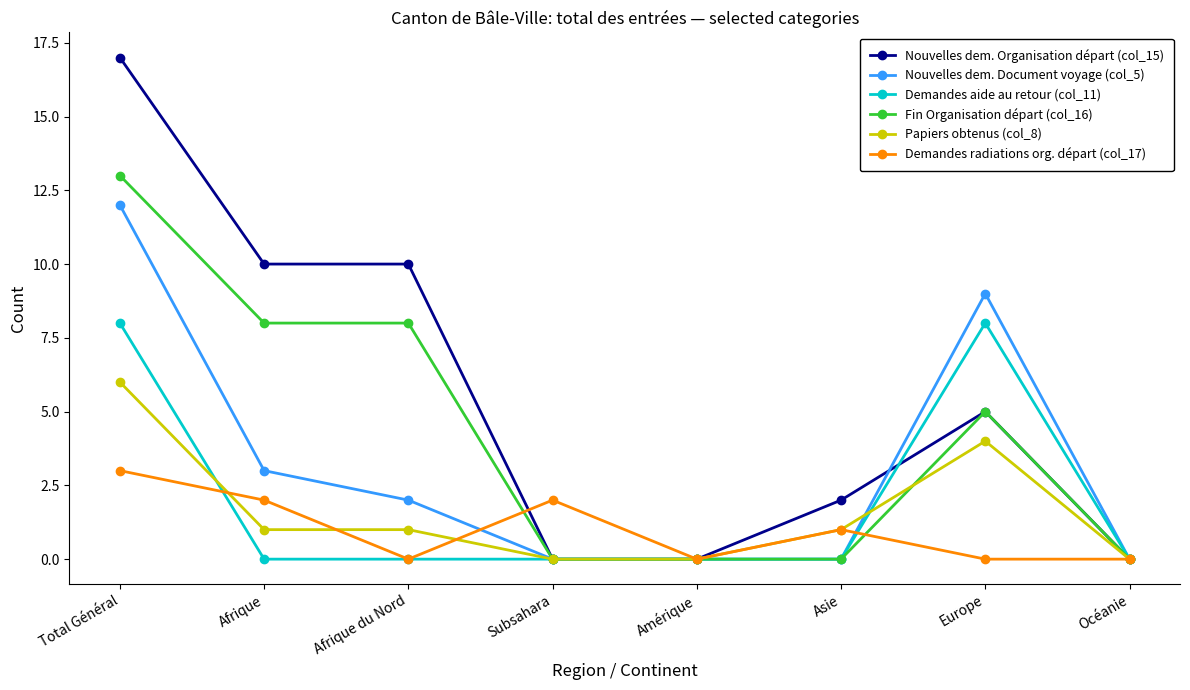

Is the value of Nouvelles dem. Document voyage (col_5) at Afrique greater than the value of Papiers obtenus (col_8) at Océanie?

Yes